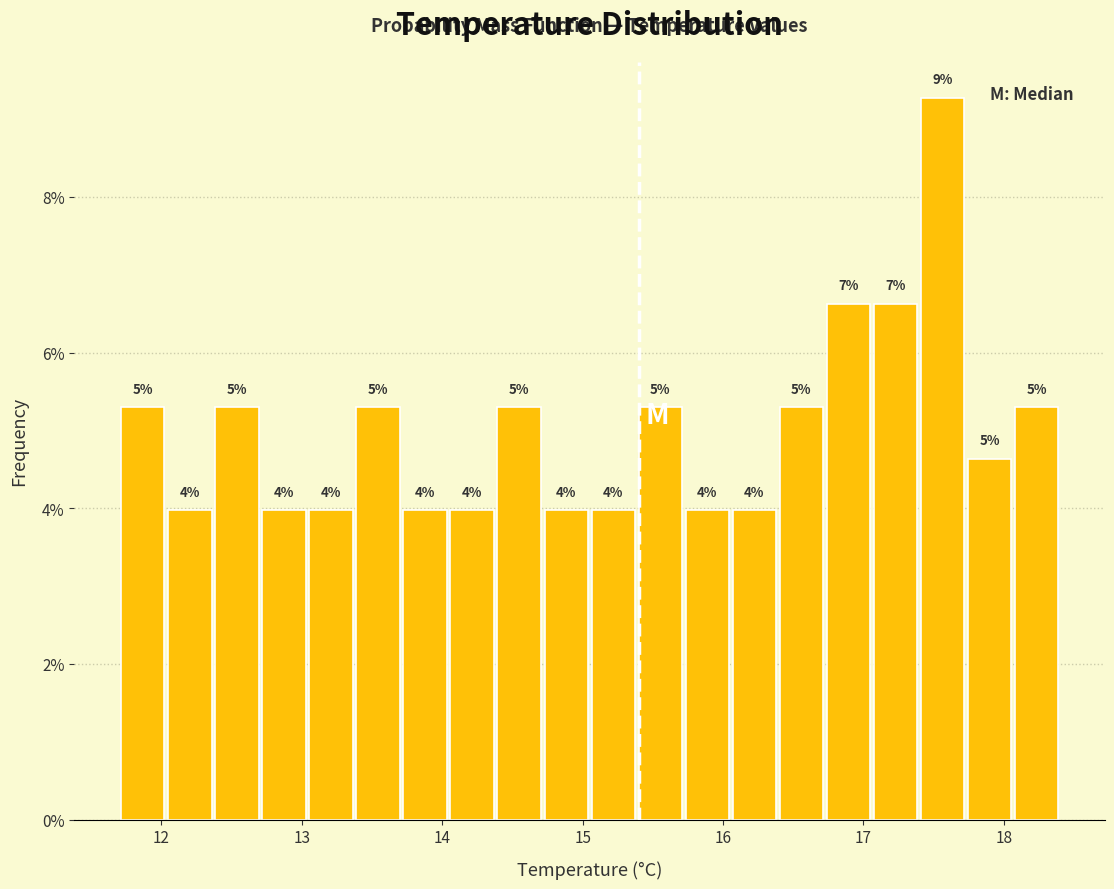

Around what value on the x-axis is the tallest bar? Give the approximate position of its centre, as read against the axis.

17.6